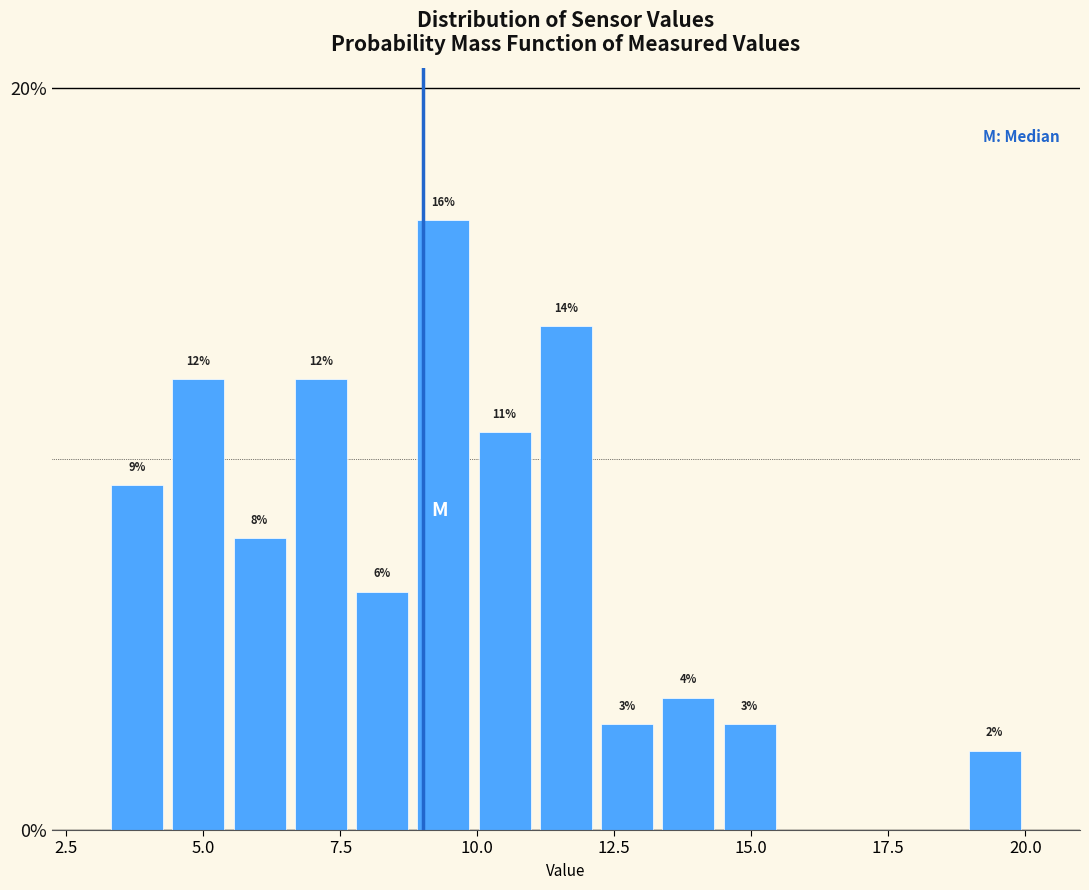

Around what value on the x-axis is the tallest bar? Give the approximate position of its centre, as read against the axis.

9.5